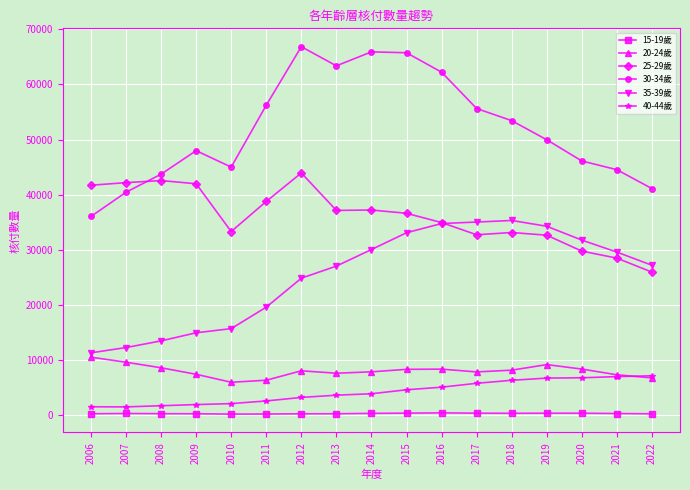

What is the value of the 20-24歲 point at the 11th from the left?

8348